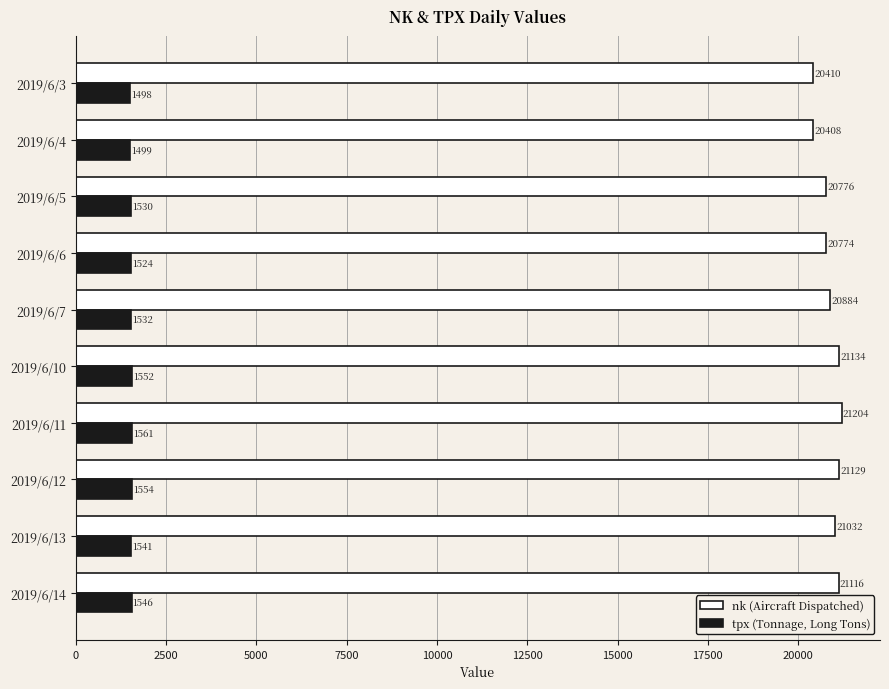

What is the maximum value shown in the chart?

21204.3